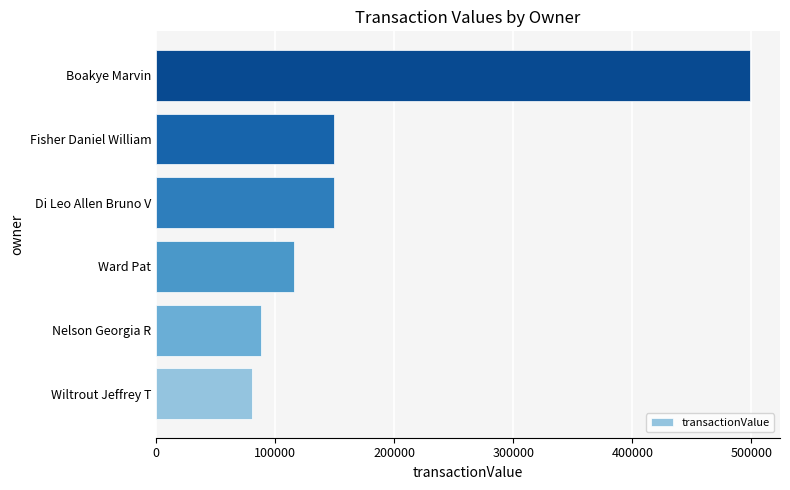

Which has a higher value, Di Leo Allen Bruno V or Nelson Georgia R?

Di Leo Allen Bruno V